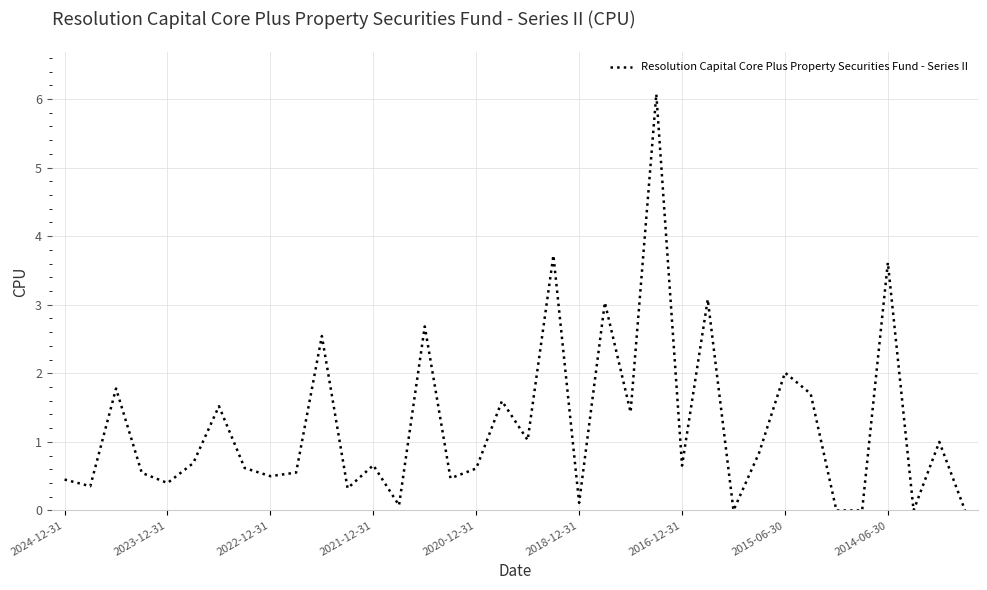

How many series are shown in this chart?

1